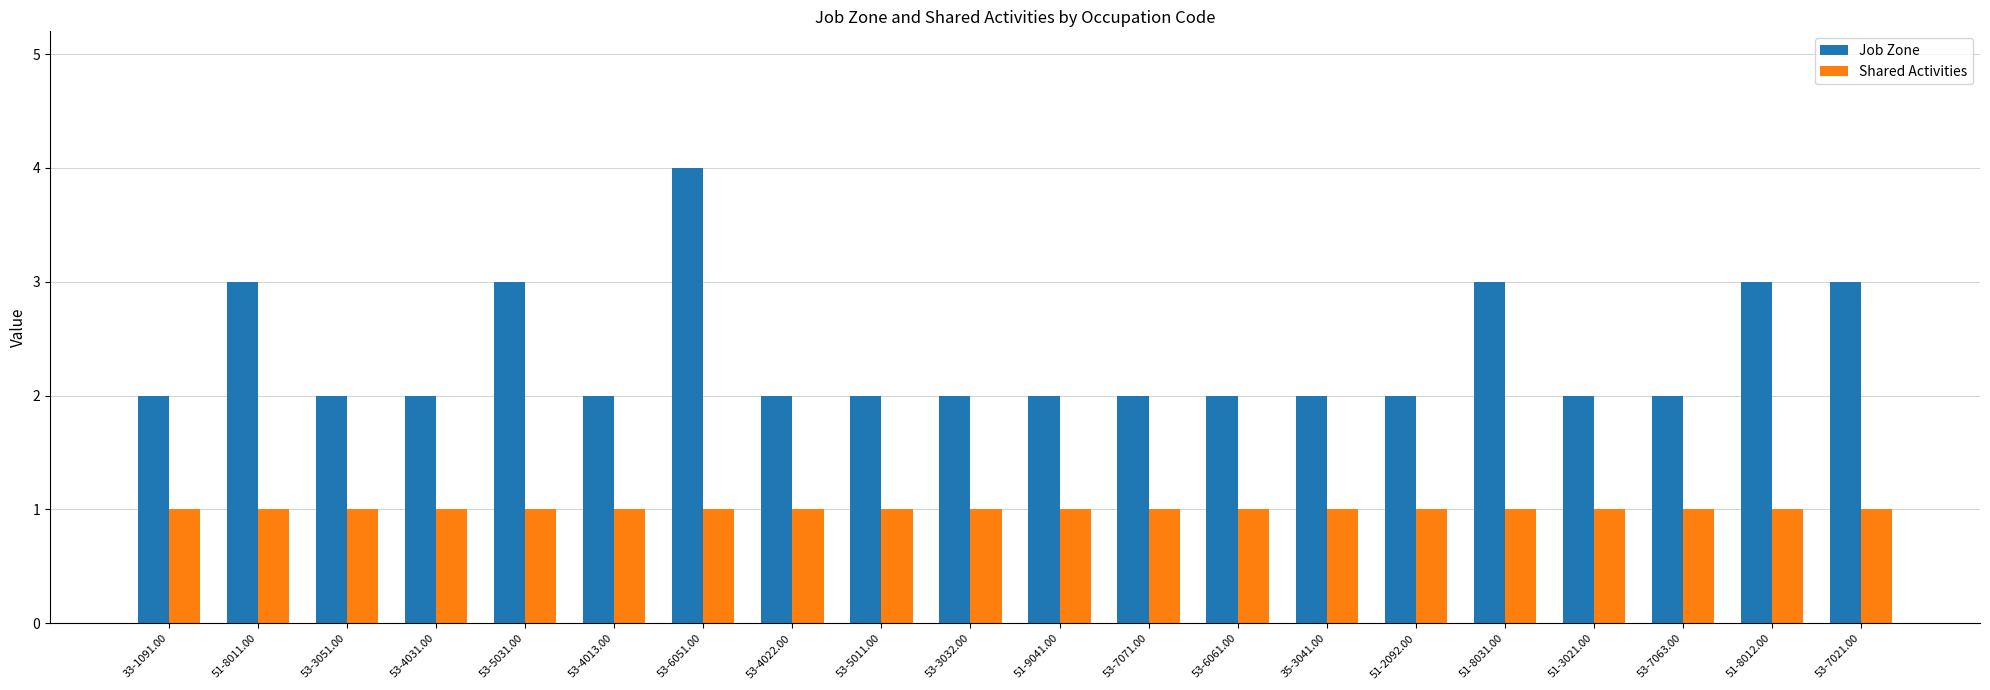

How many bars are there in each group?

2